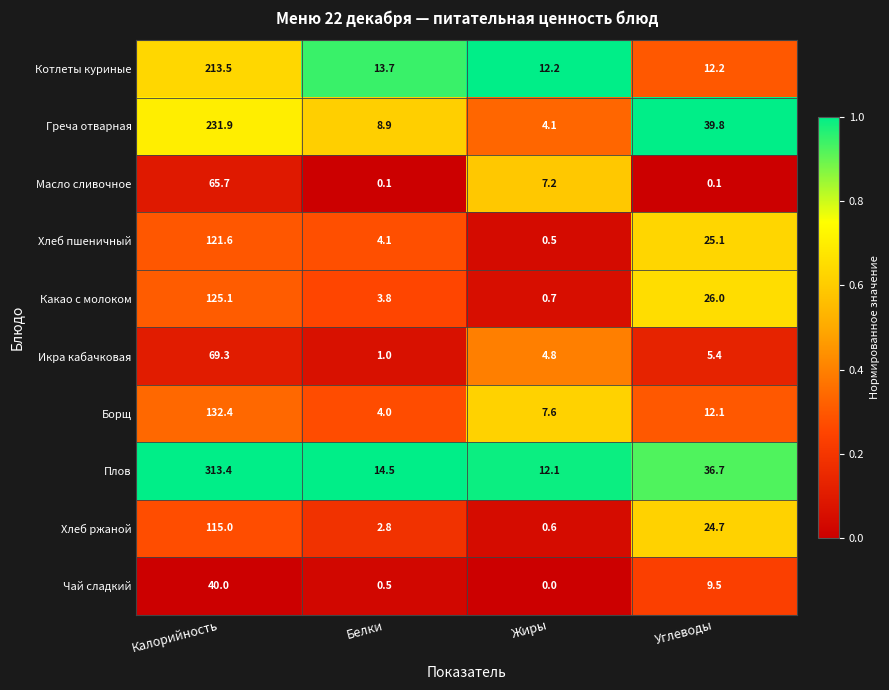

Which series has the largest total across all categories?

Плов